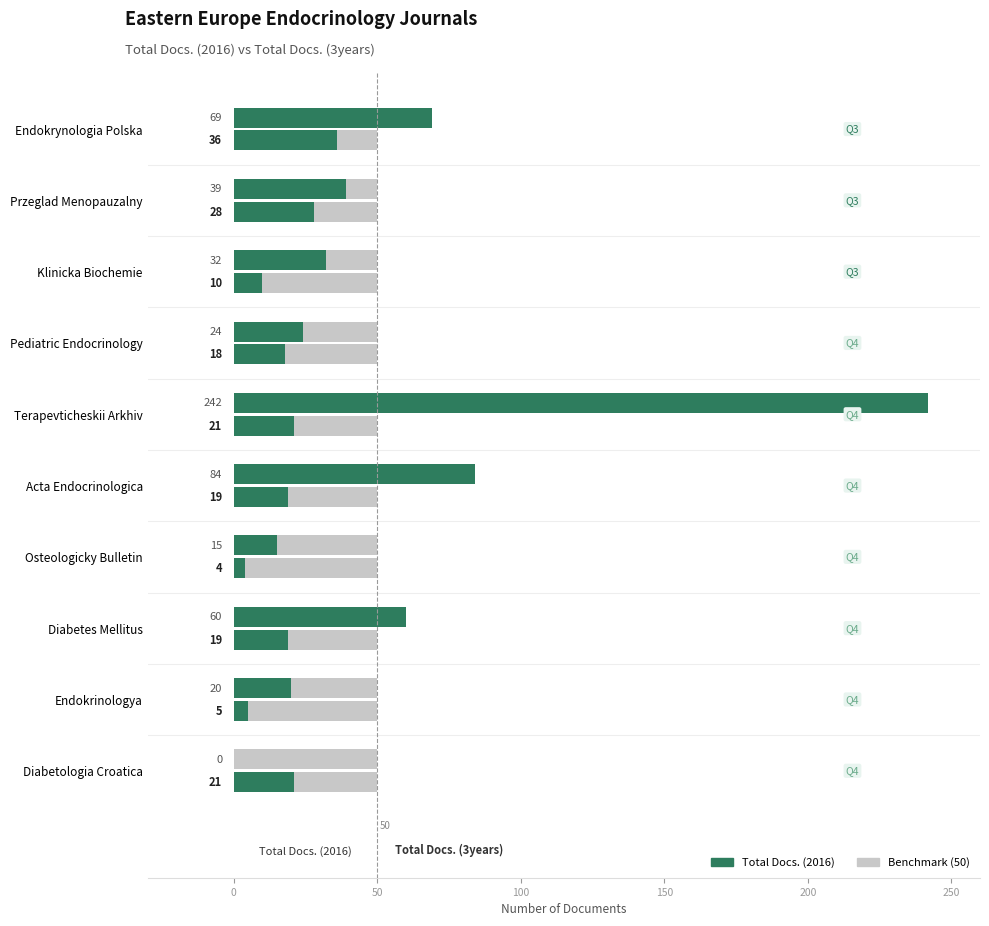

What is the greatest value displayed?

242